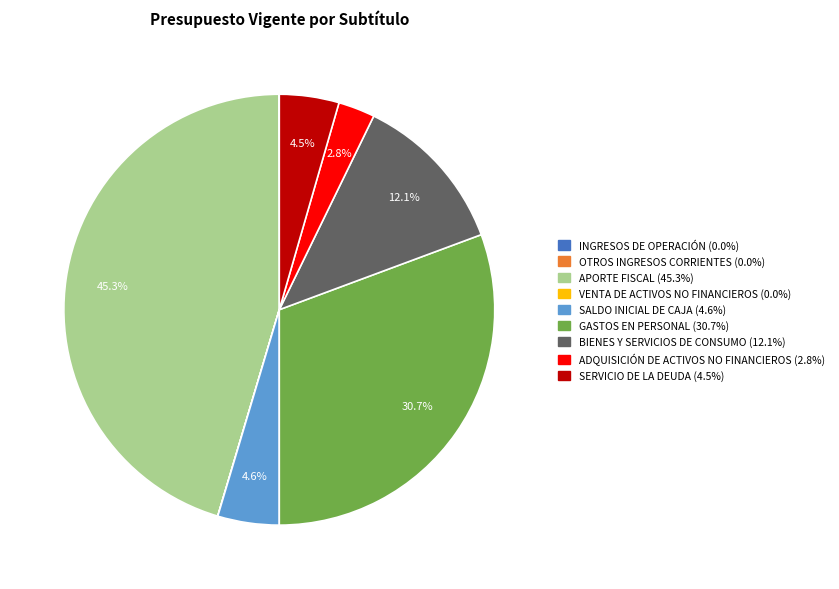

Is there a majority slice in this chart?

No